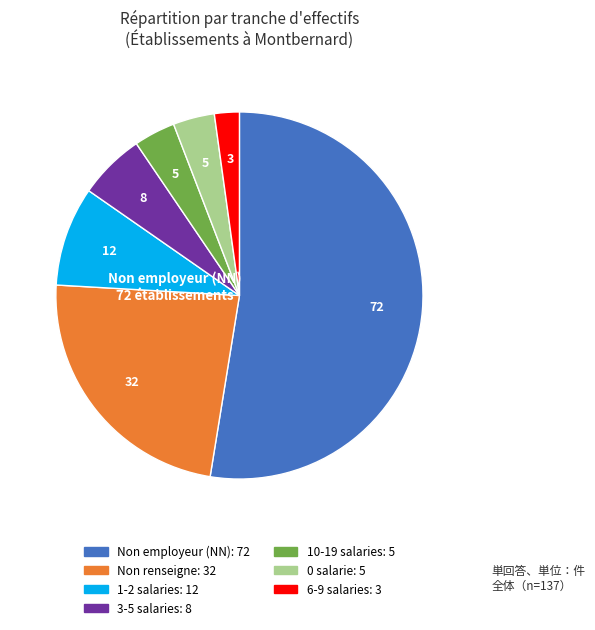

Does any single category account for the majority?

Yes